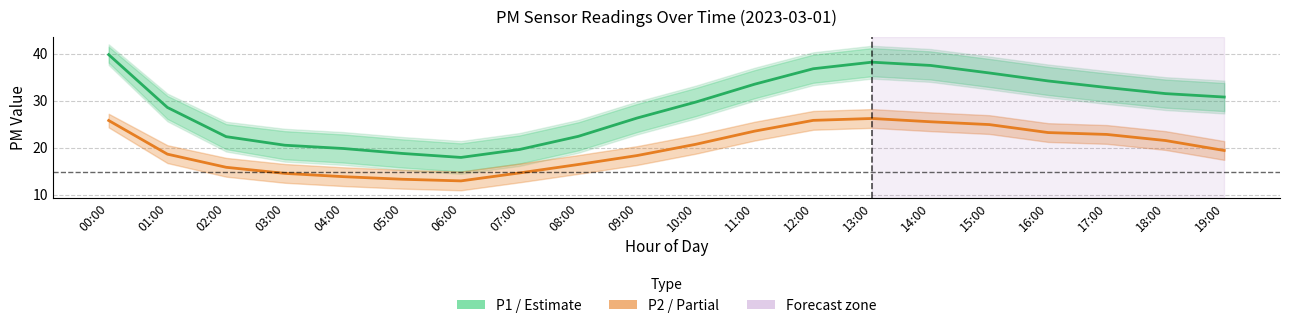

Rank the categories by P1 (PM10) value from lowest to highest.

06:00, 05:00, 07:00, 04:00, 03:00, 02:00, 08:00, 09:00, 01:00, 10:00, 19:00, 18:00, 17:00, 11:00, 16:00, 15:00, 12:00, 14:00, 13:00, 00:00